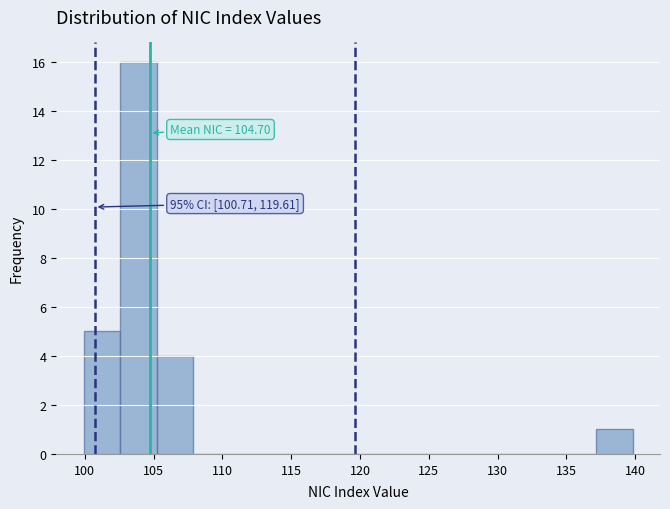

Which range on the x-axis has the tallest bar?

102.5 to 105.0